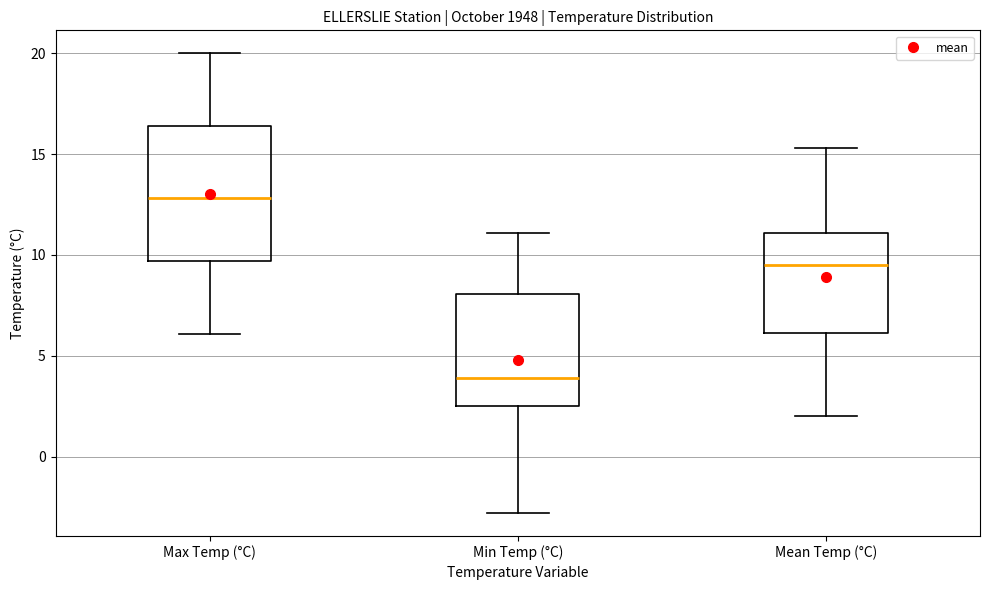

Where is the upper edge of the box for Min Temp (°C) on the y-axis? The values are not printed on the chart, so give them approximately, as read against the axis.

8.0